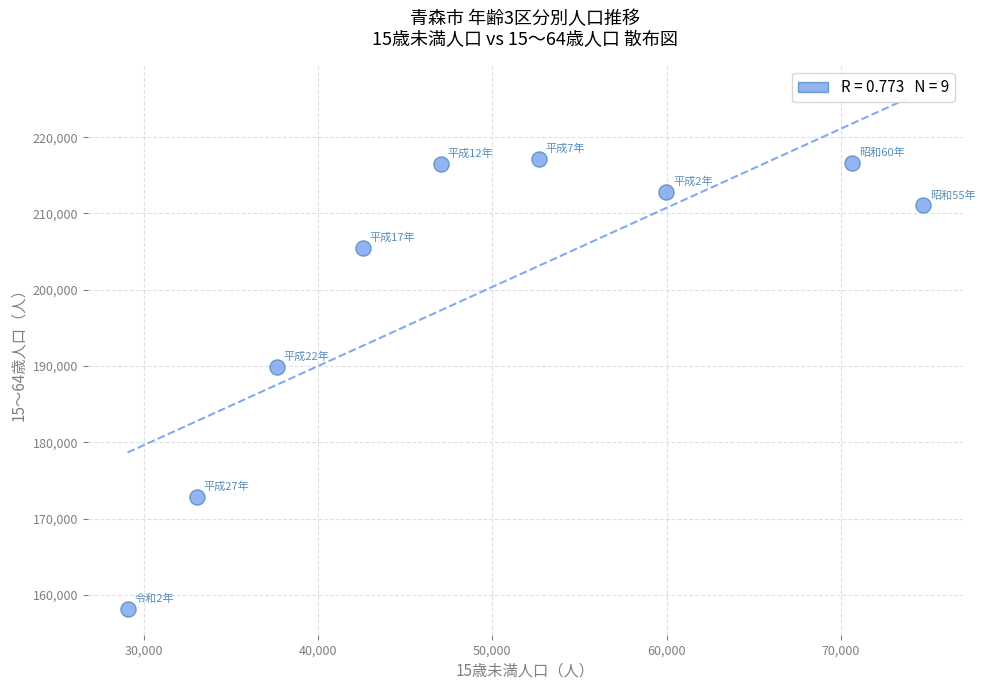

What is the average X value?

49696